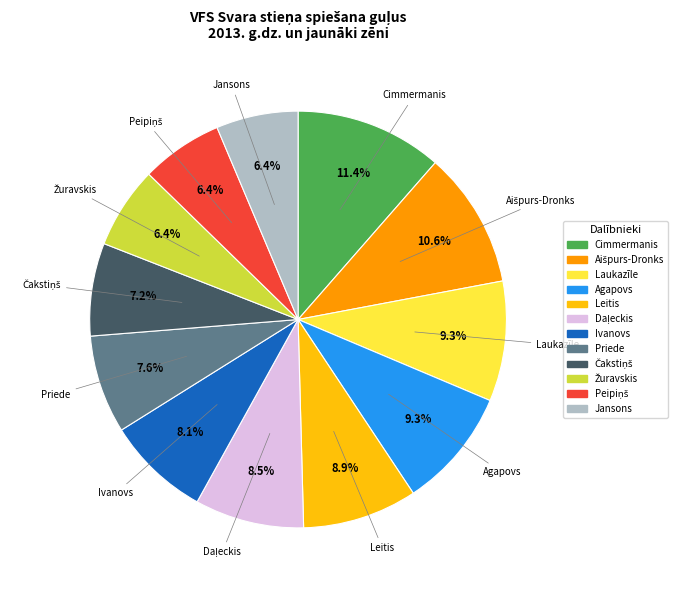

Is there a majority slice in this chart?

No